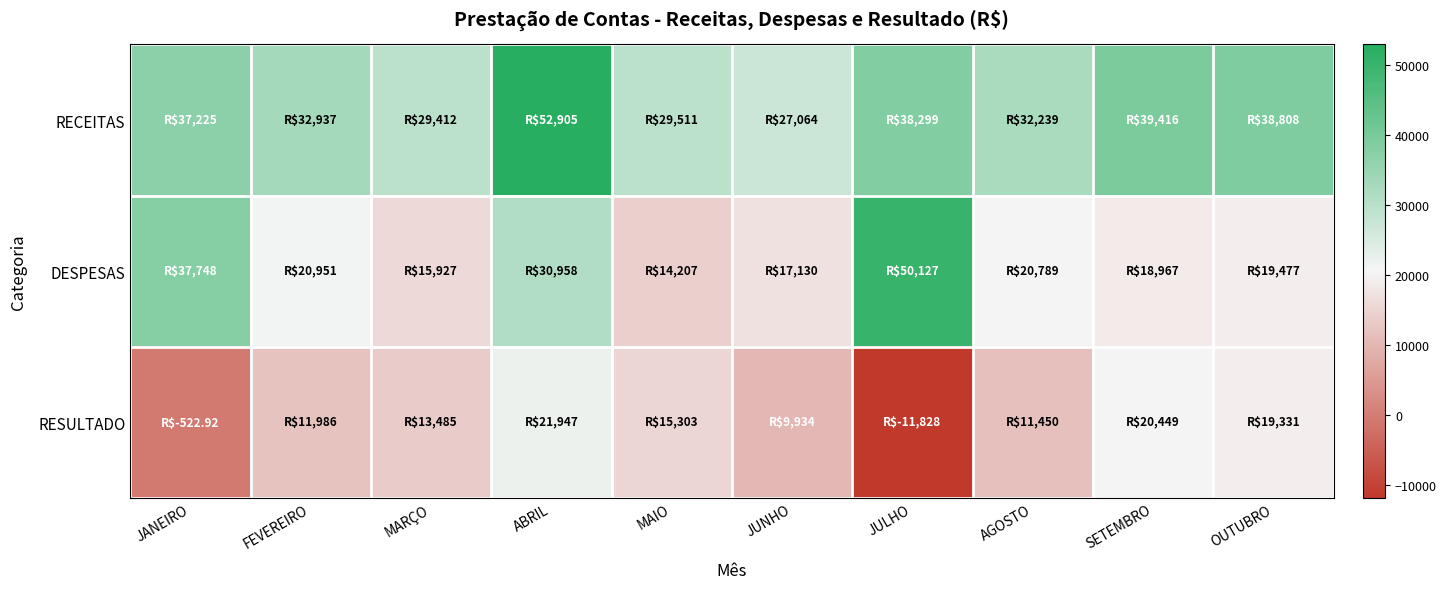

Reading left to right, extract all data points from this chart.

RECEITAS: JANEIRO=37225.0	FEVEREIRO=32936.9	MARÇO=29412.5	ABRIL=52905.4	MAIO=29510.6	JUNHO=27064.1	JULHO=38299.1	AGOSTO=32239.0	SETEMBRO=39416.5	OUTUBRO=38807.8
DESPESAS: JANEIRO=37747.9	FEVEREIRO=20951.1	MARÇO=15927.4	ABRIL=30958.4	MAIO=14207.4	JUNHO=17130.1	JULHO=50126.6	AGOSTO=20788.6	SETEMBRO=18967.1	OUTUBRO=19477.3
RESULTADO: JANEIRO=-522.9	FEVEREIRO=11985.8	MARÇO=13485.0	ABRIL=21947.0	MAIO=15303.2	JUNHO=9934.0	JULHO=-11827.5	AGOSTO=11450.5	SETEMBRO=20449.3	OUTUBRO=19330.5